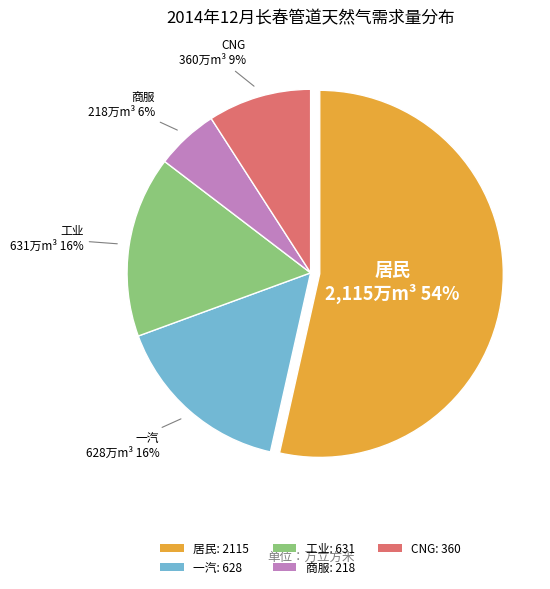

What is the largest slice in the pie chart?

居民